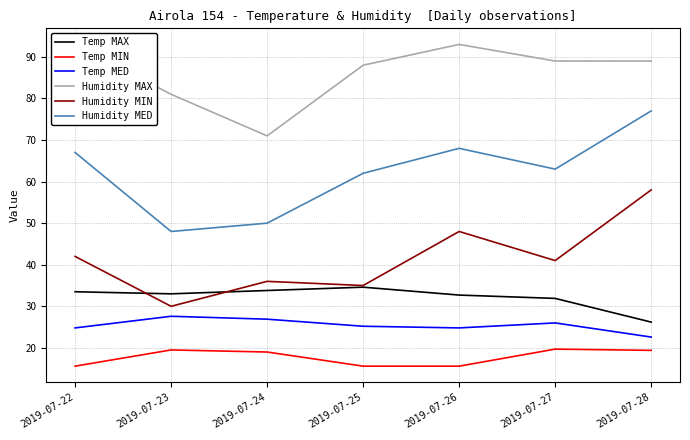

What is the sum of all Temp MAX values?

225.7